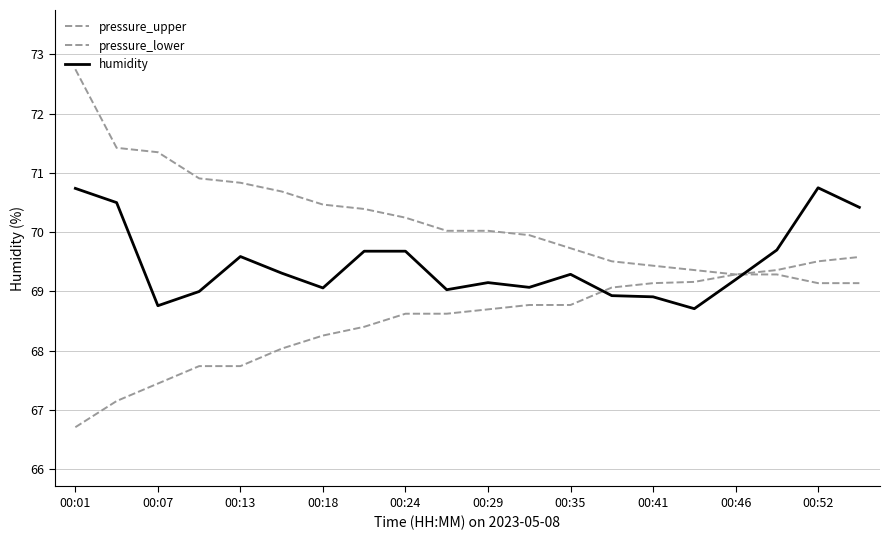

Does the chart display data point markers on the line(s)?

No